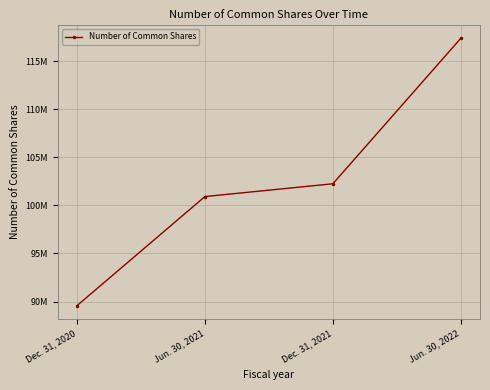

The chart shows a value of 136789322 at Jun. 30, 2021. True or false?

False